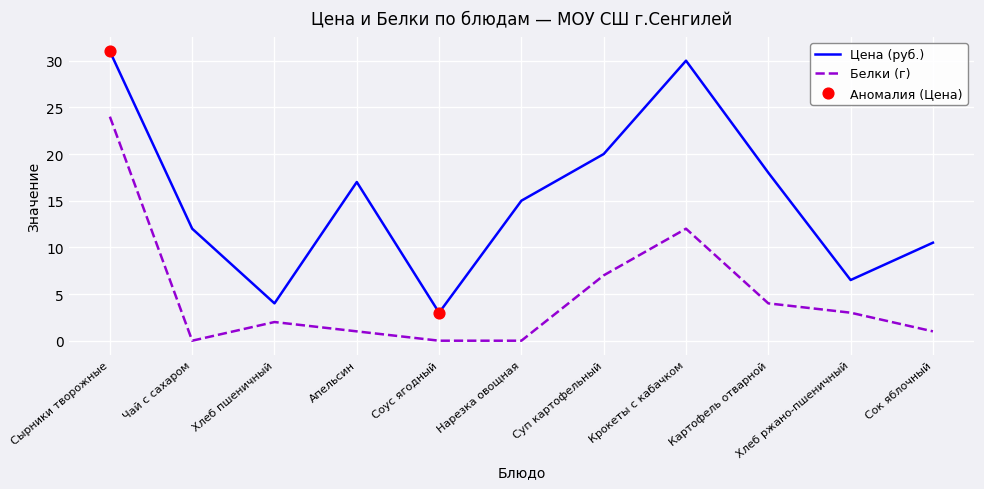

Which series has the largest range (max minus min)?

Цена (руб.)